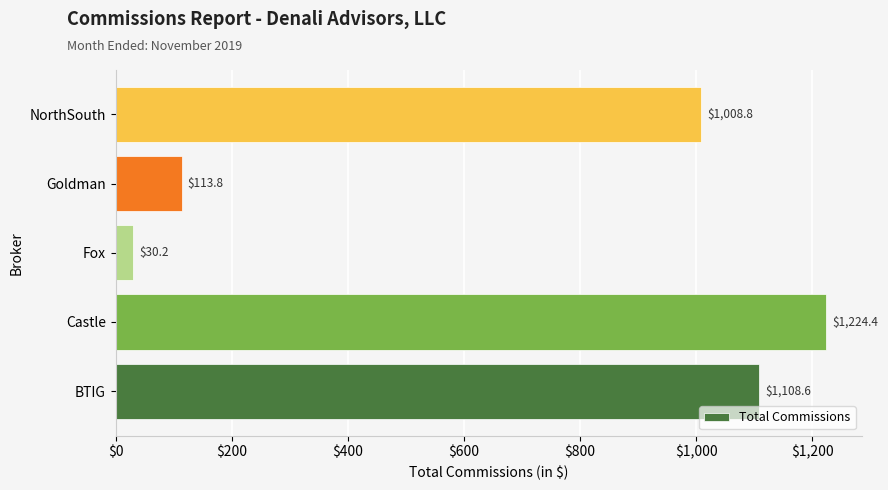

List the labels in order of value, smallest first.

Fox, Goldman, NorthSouth, BTIG, Castle